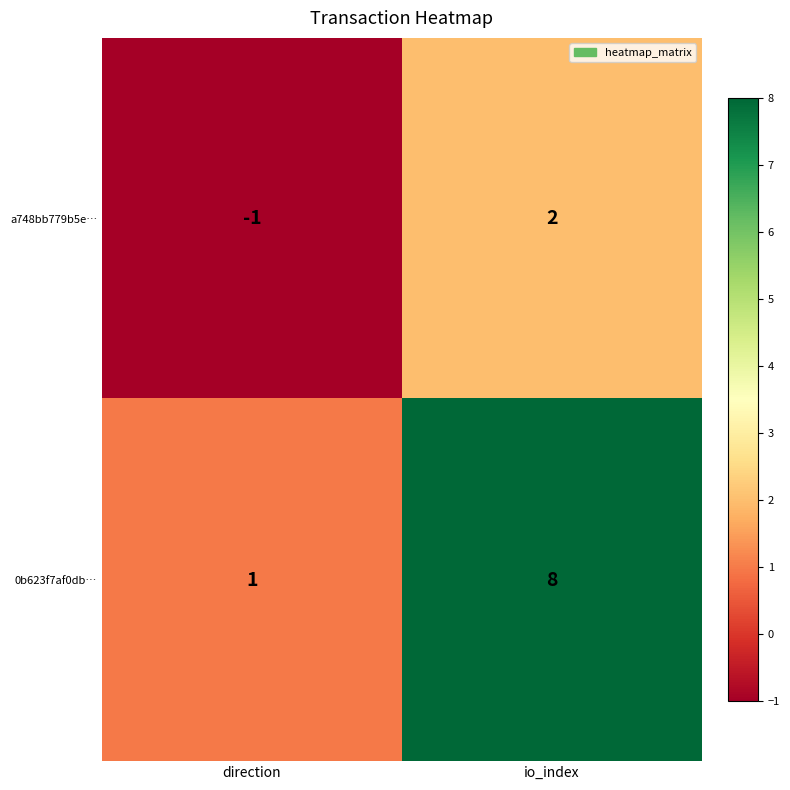

At which category does the chart reach its minimum across all series?

direction